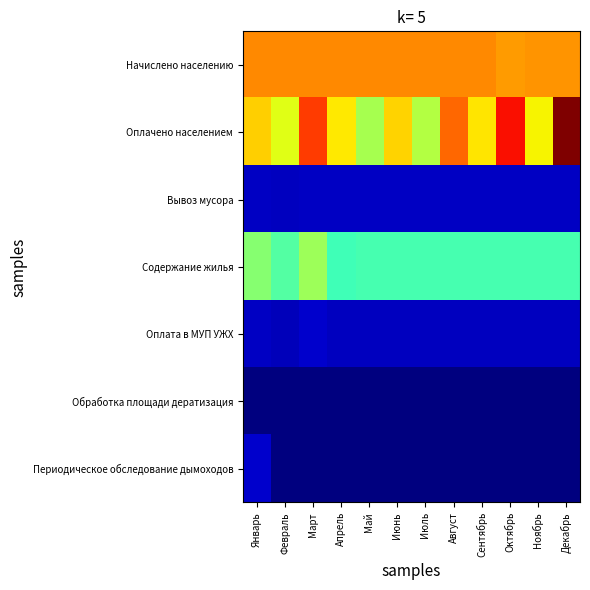

What is the spread (max minus min) of values at Июнь?

26430.0